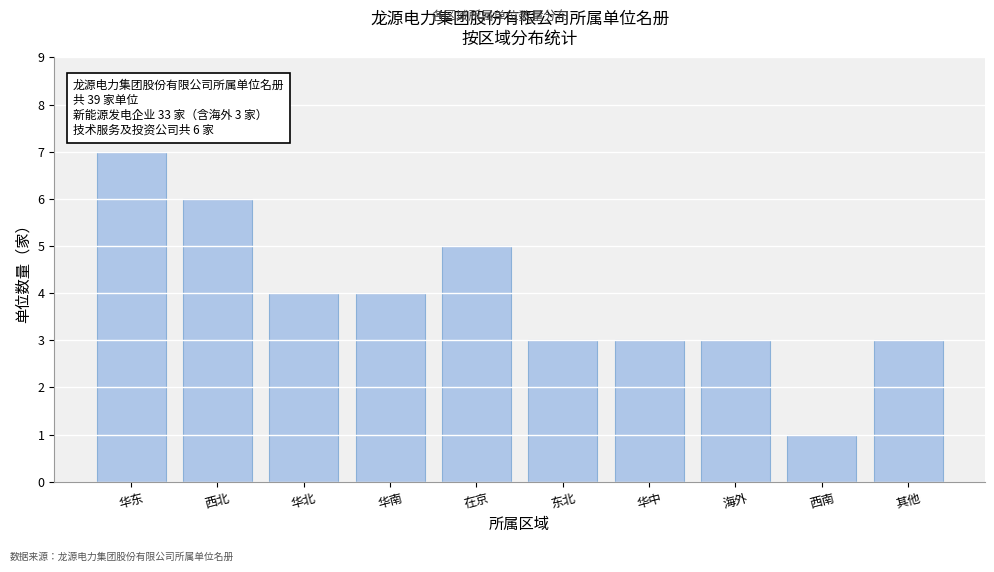

Reading left to right, what are all the values shown in this chart?

华东=7	西北=6	华北=4	华南=4	在京=5	东北=3	华中=3	海外=3	西南=1	其他=3